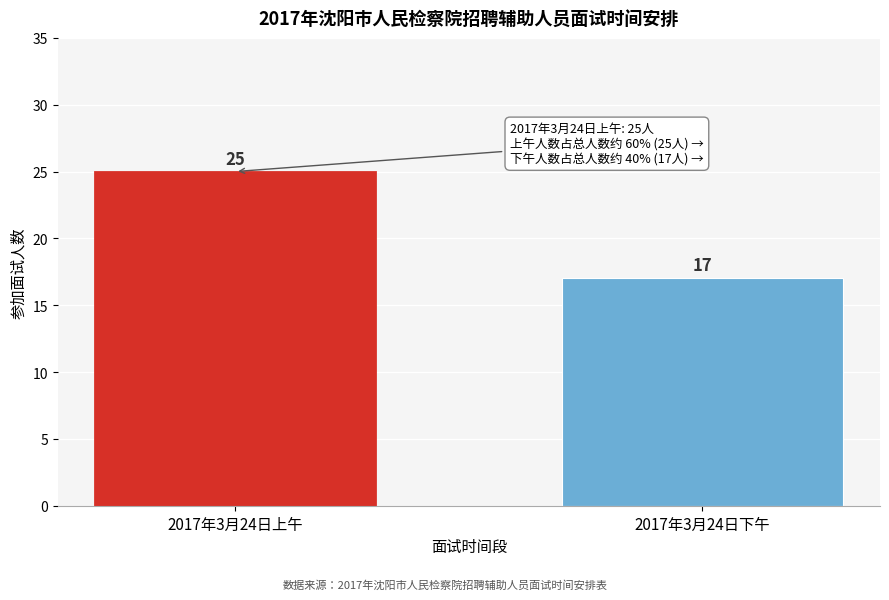

Reading left to right, what are all the values shown in this chart?

25	17